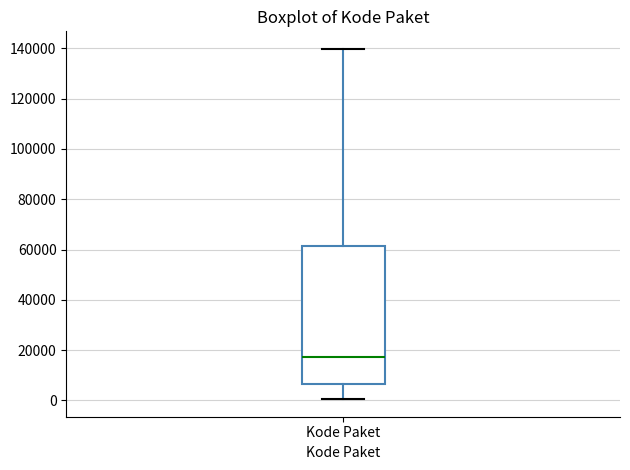

Transcribe this box plot: give where the median line is, the range the box spans, and where the two whiskers end, as read against the y-axis. The values are not printed on the chart, so give them approximately, as read against the axis.

median 18000, box 6000 to 62000, whiskers 0 to 140000